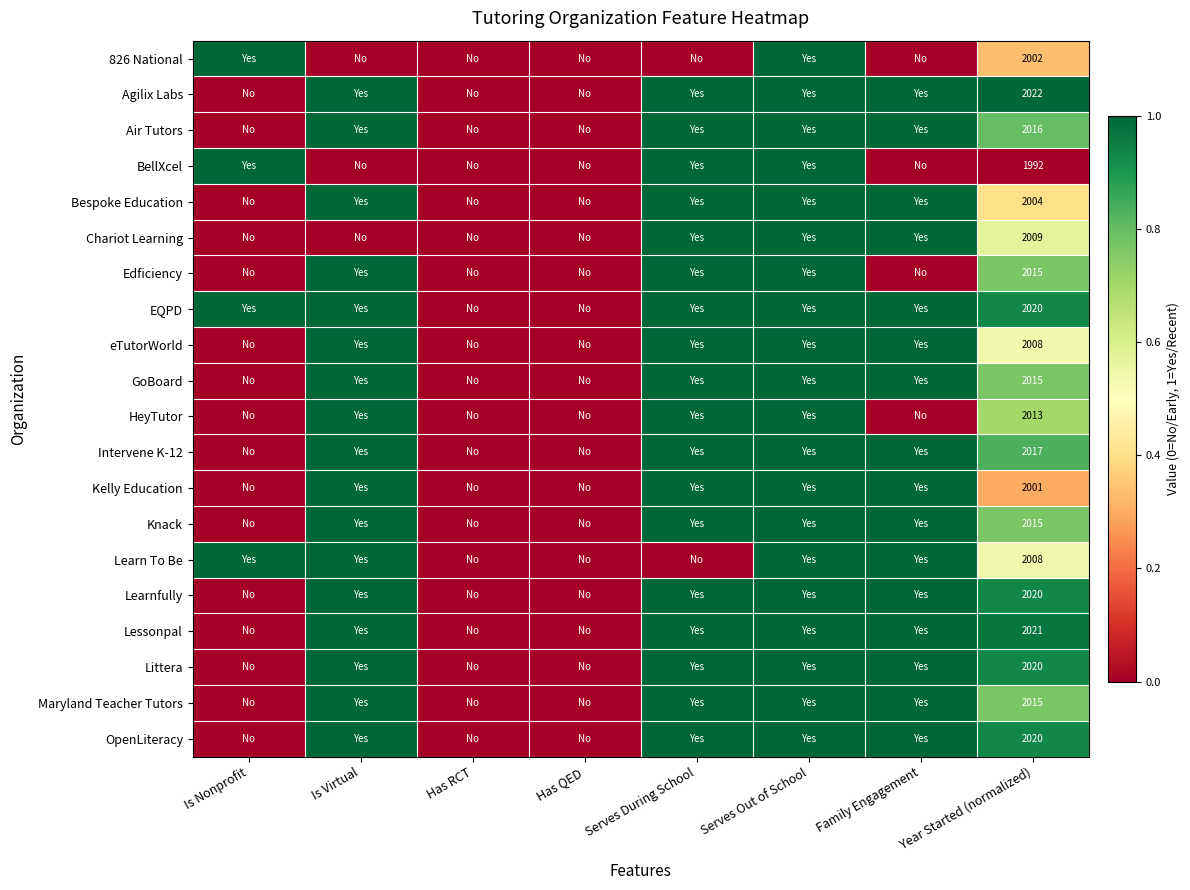

The eTutorWorld series shows 2008 at Year Started (normalized). True or false?

True